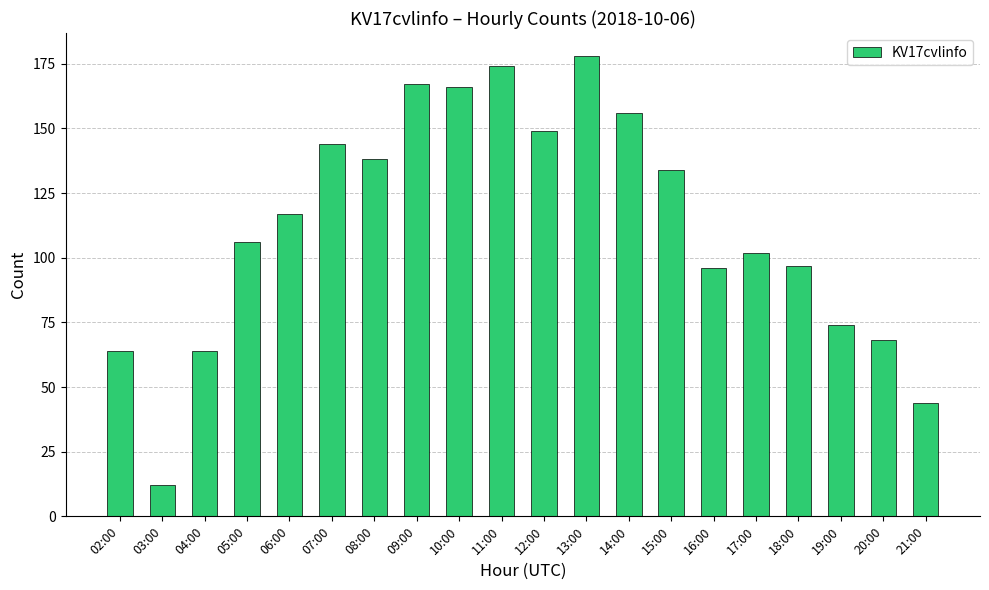

What is the label of the 4th bar from the right?

18:00